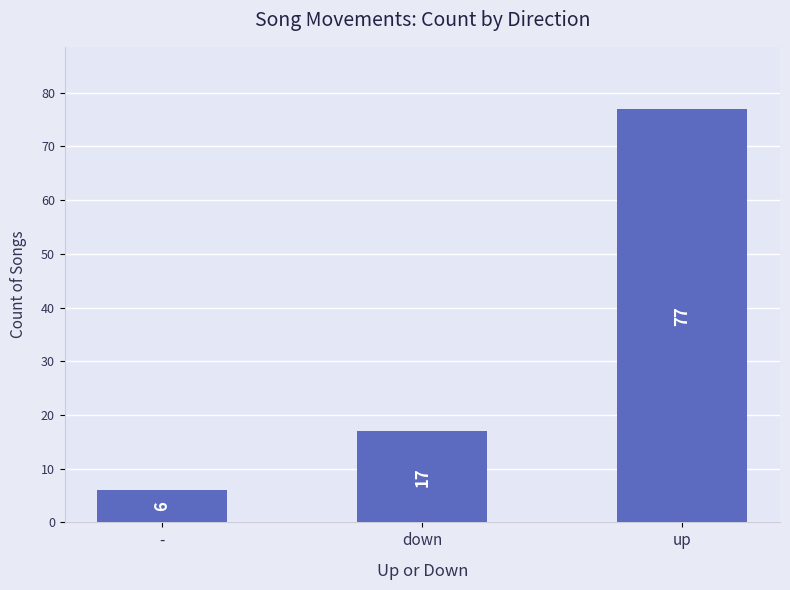

The value at up is 77. True or false?

True